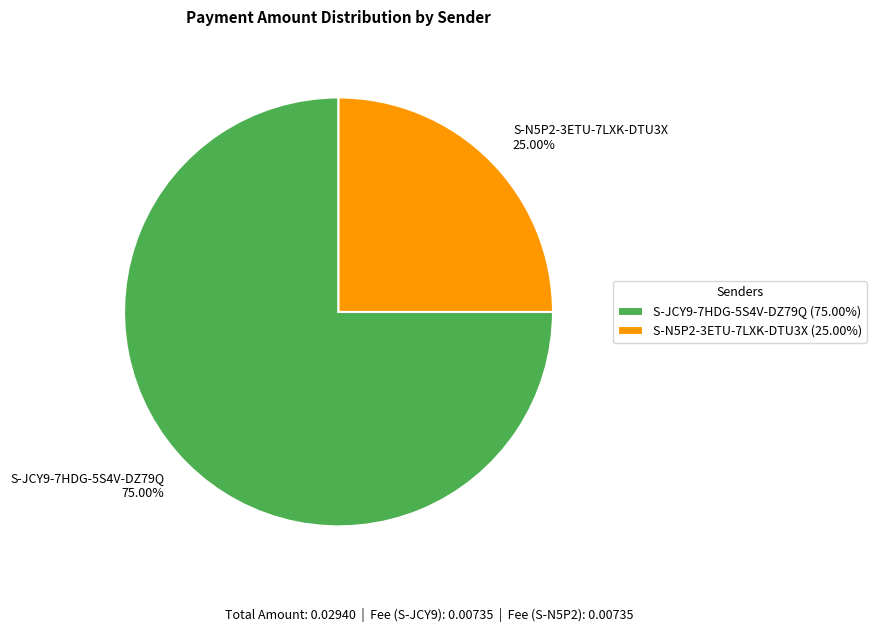

What is the majority slice?

S-JCY9-7HDG-5S4V-DZ79Q